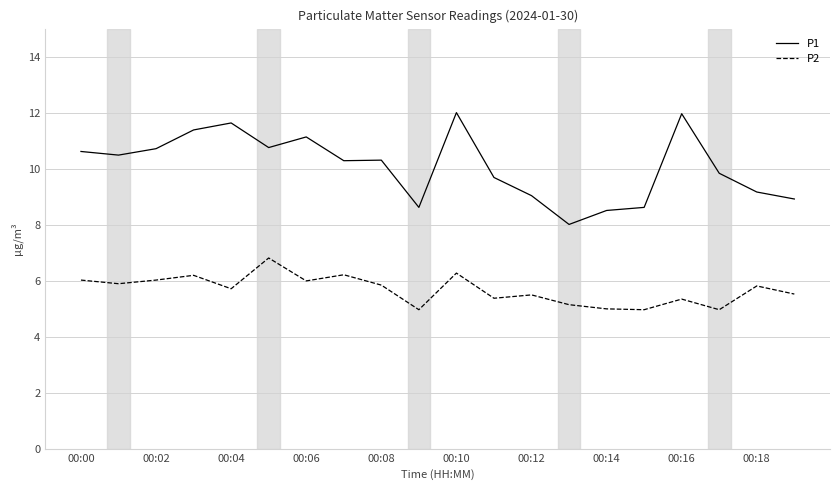

What is the maximum value for P2?

6.8